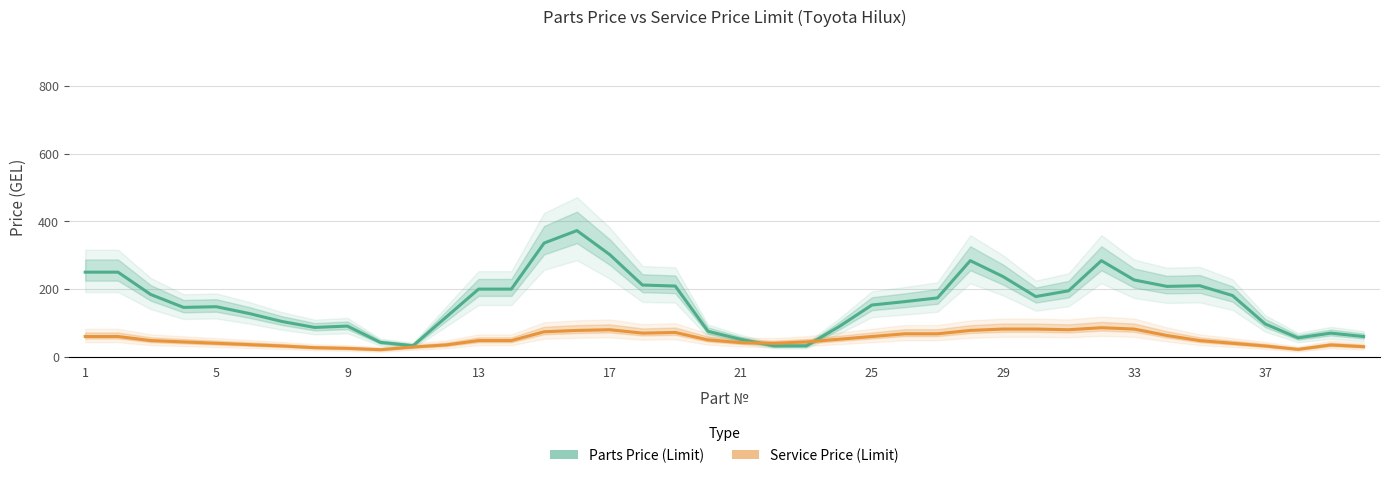

Is the value of Parts Price (Limit) at 29 greater than the value of Service Price (Limit) at 18?

Yes